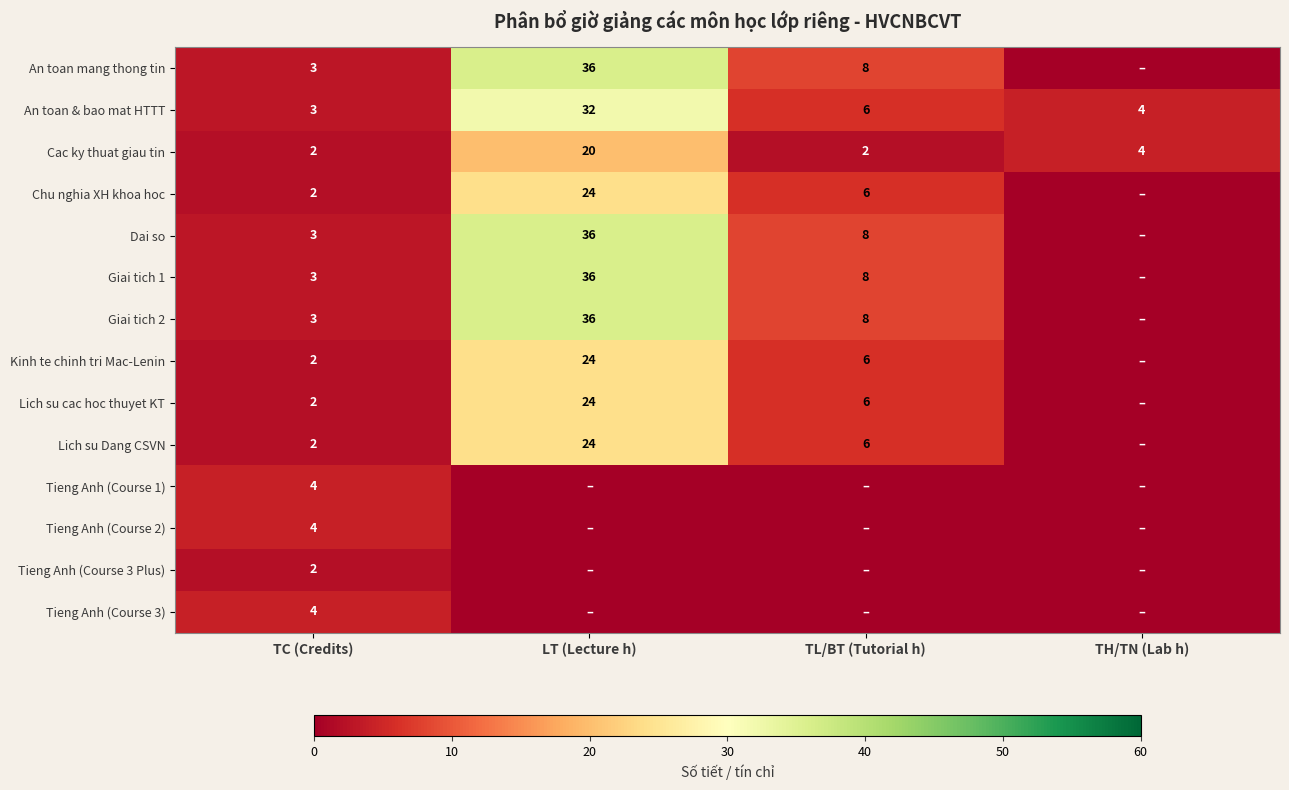

What is the sum of the An toan & bao mat HTTT values at TH/TN (Lab h) and LT (Lecture h)?

36